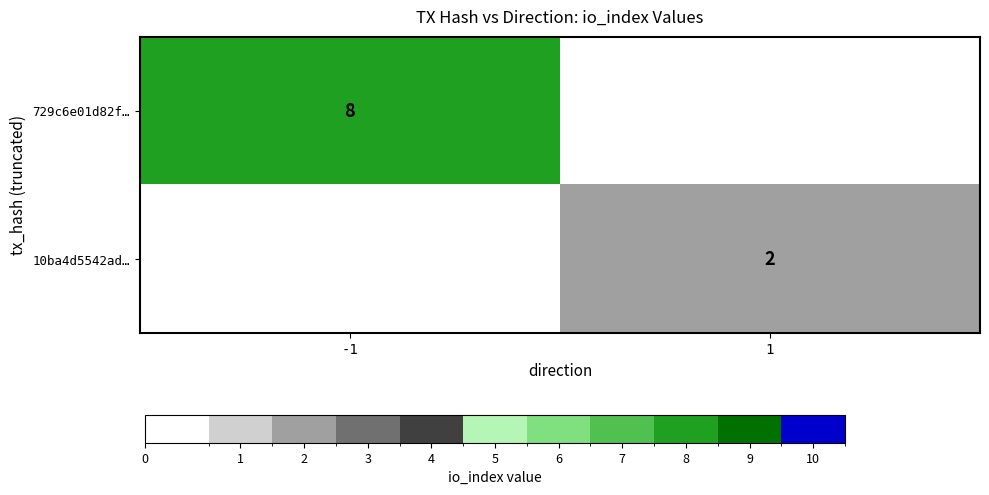

Is the value of 729c6e01d82f… at -1 greater than the value of 10ba4d5542ad… at 1?

Yes